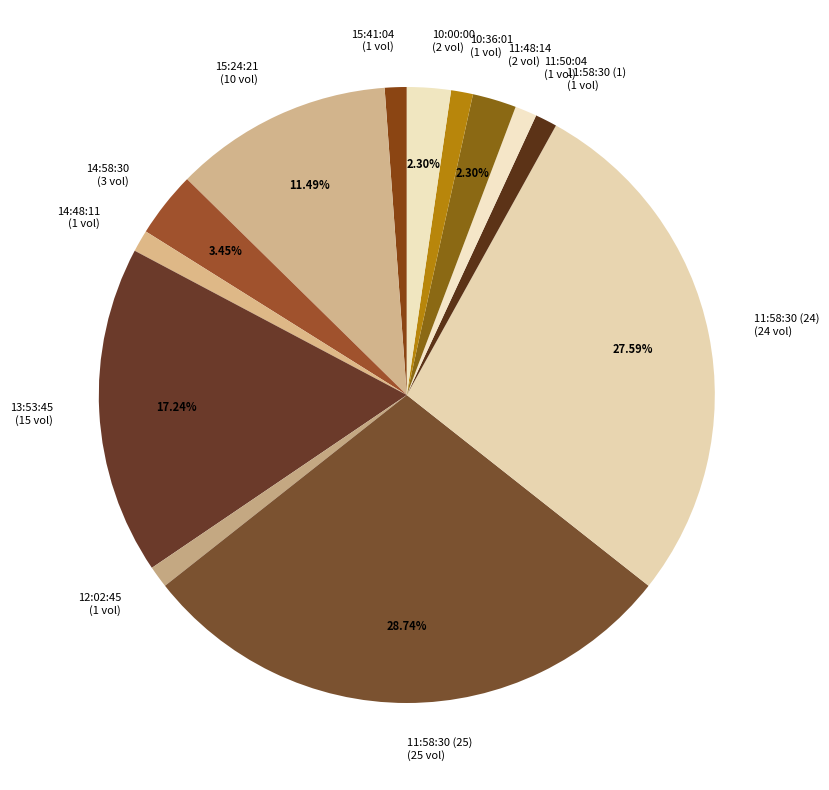

Is 14:48:11 (1 vol) the majority of the pie?

No